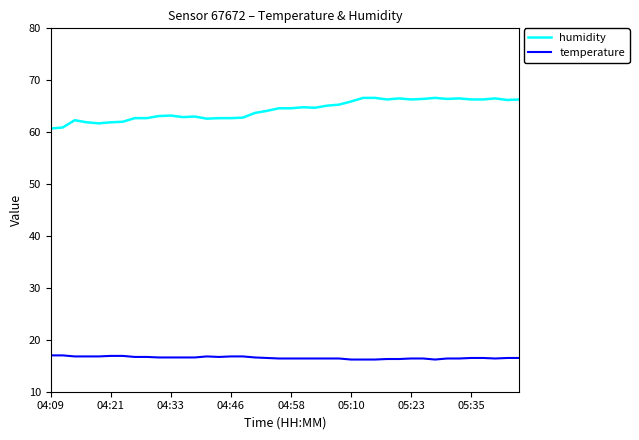

What is the minimum value for temperature?

16.2